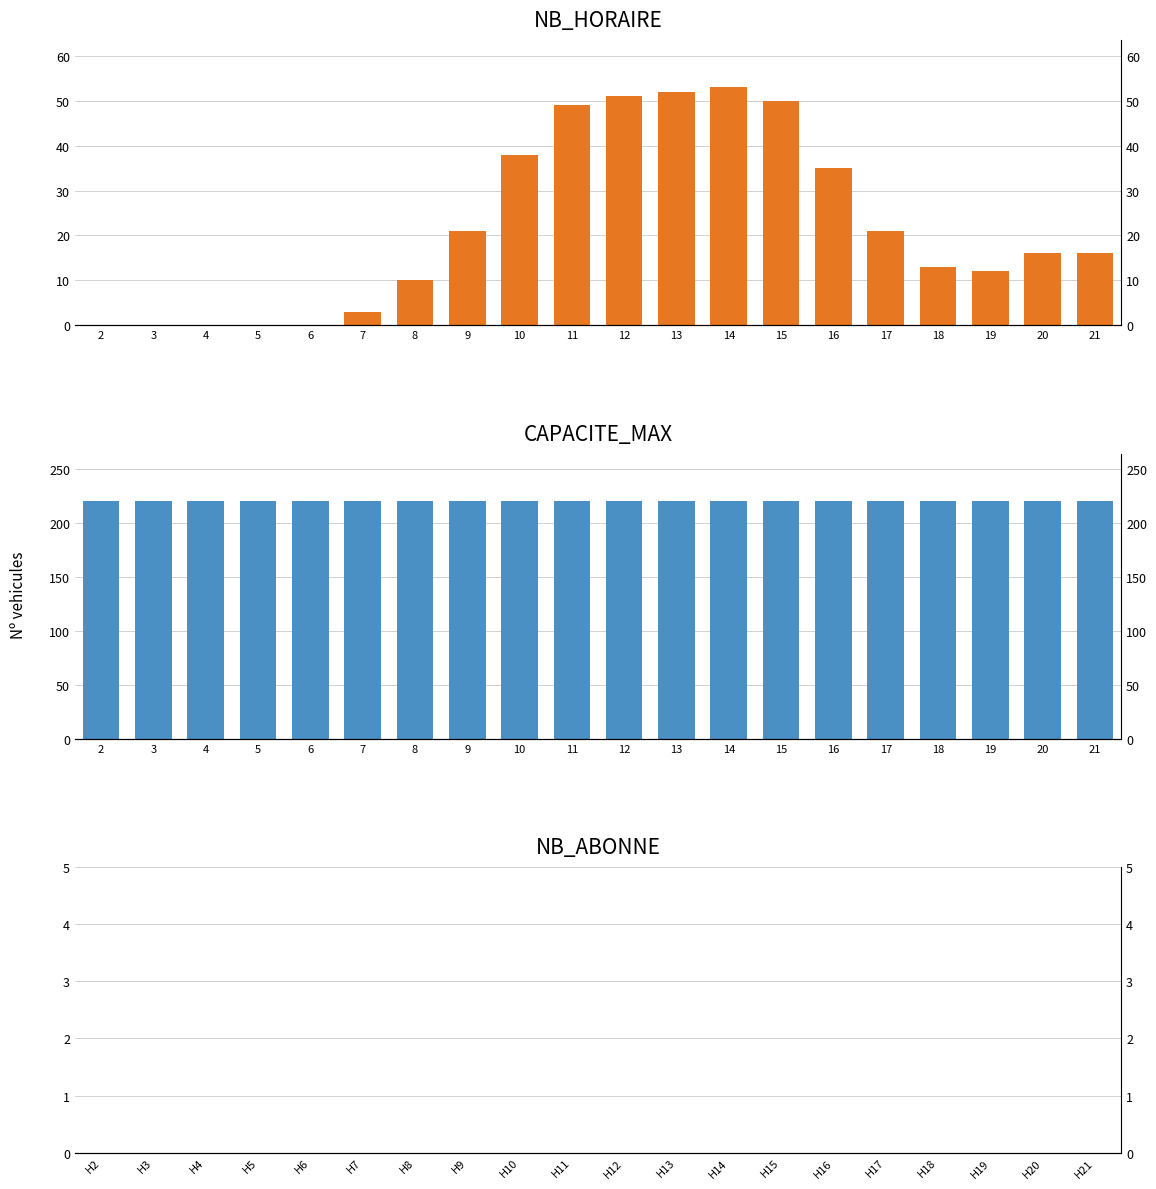

What is the sum of all NB_HORAIRE values?

440